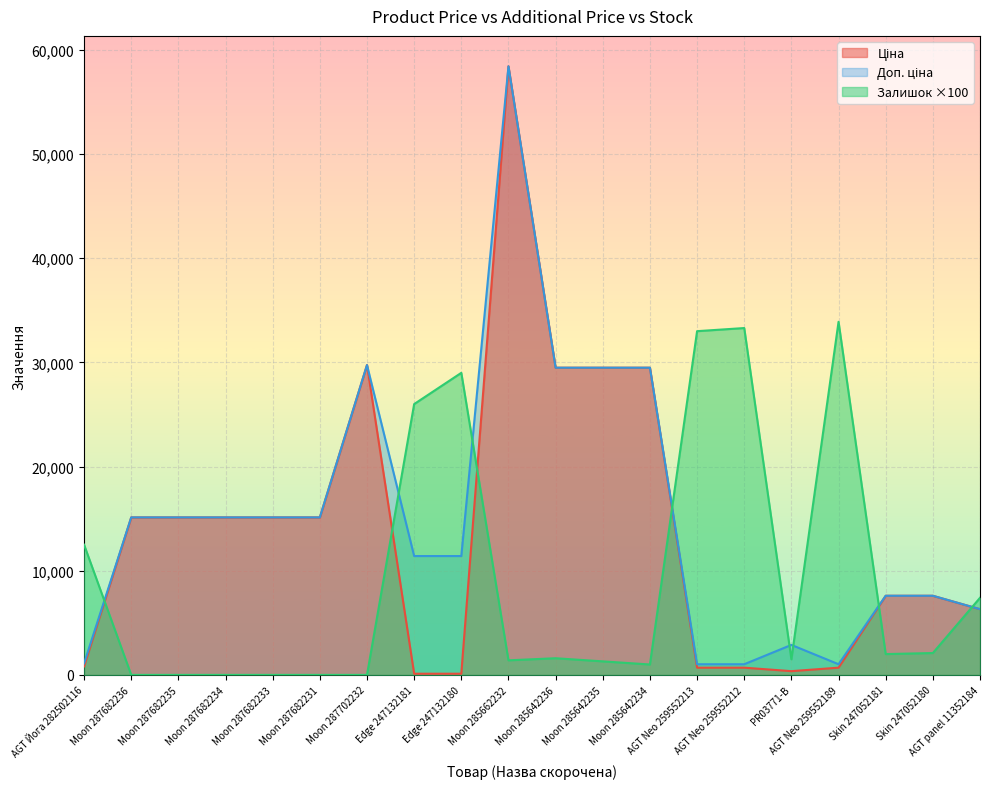

True or false: Доп. ціна and Ціна intersect in this chart.

False